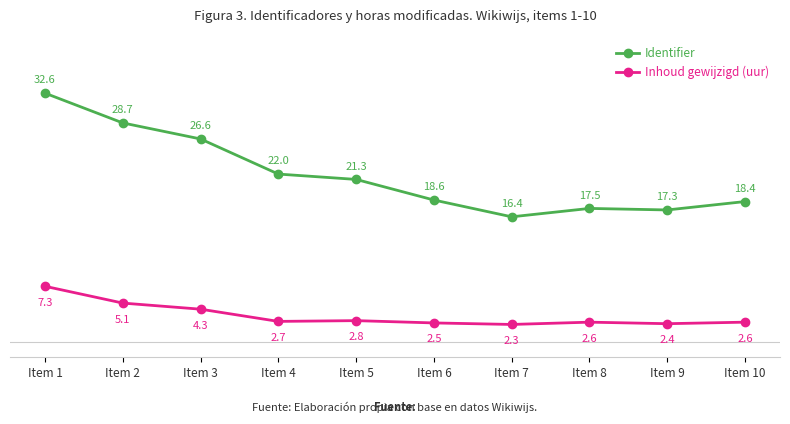

Reading right to left, transcribe all the data shown in this chart.

Identifier: 18.4	17.3	17.5	16.4	18.6	21.3	22.0	26.6	28.7	32.6
Inhoud gewijzigd (uur): 2.6	2.4	2.6	2.3	2.5	2.8	2.7	4.3	5.1	7.3